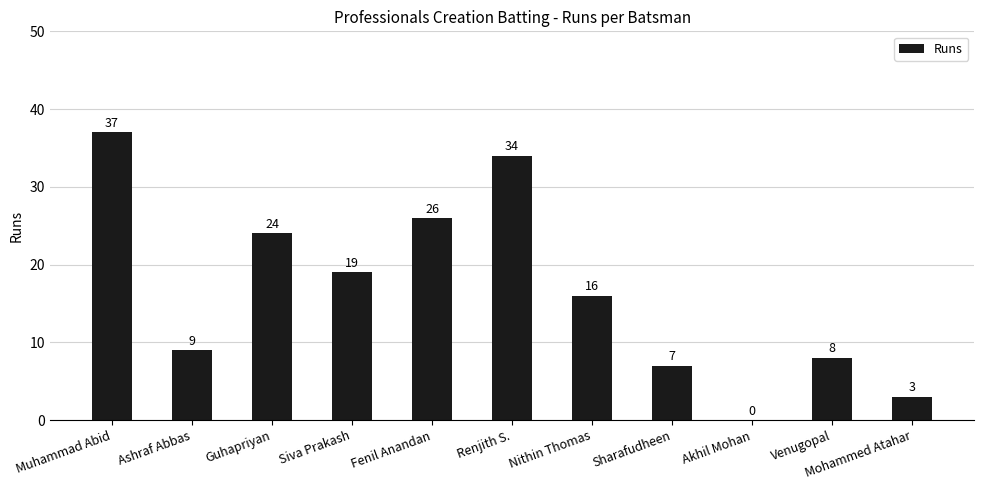

What is the sum of all values?

183